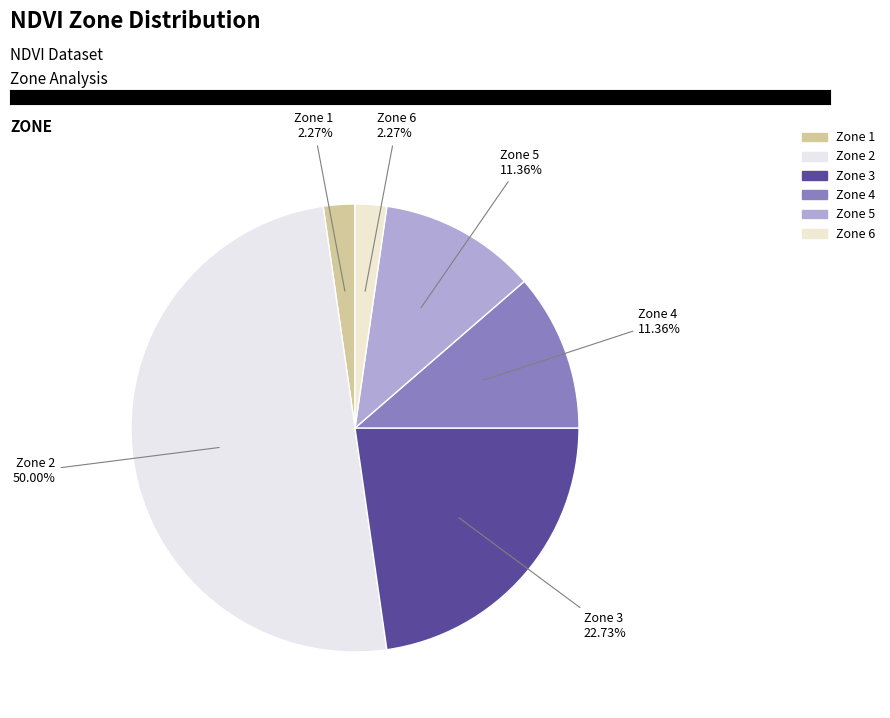

Combined, do Zone 1 and Zone 5 account for over 50%?

No